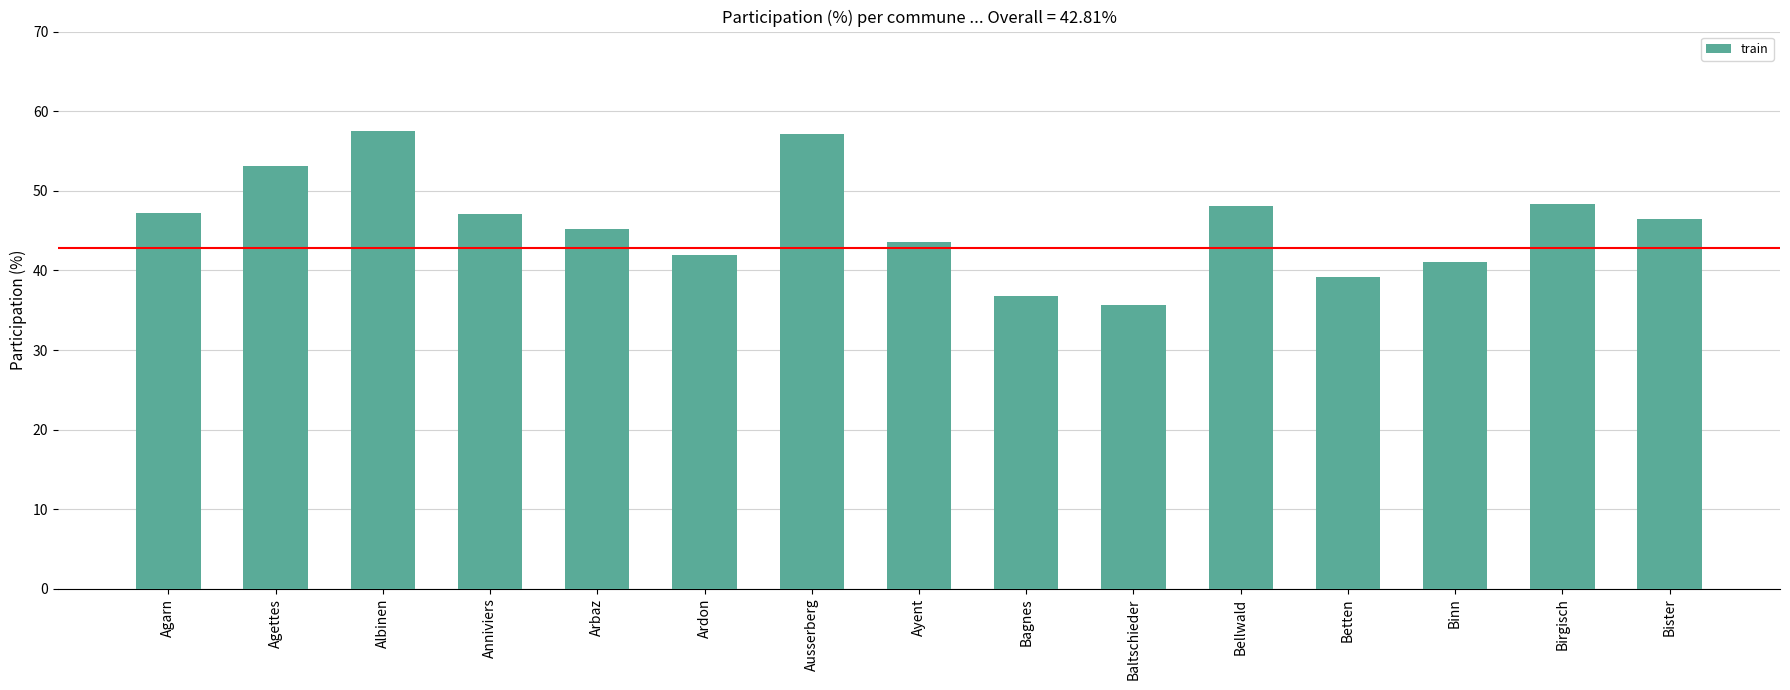

What value does the data have at Agarn?

47.3